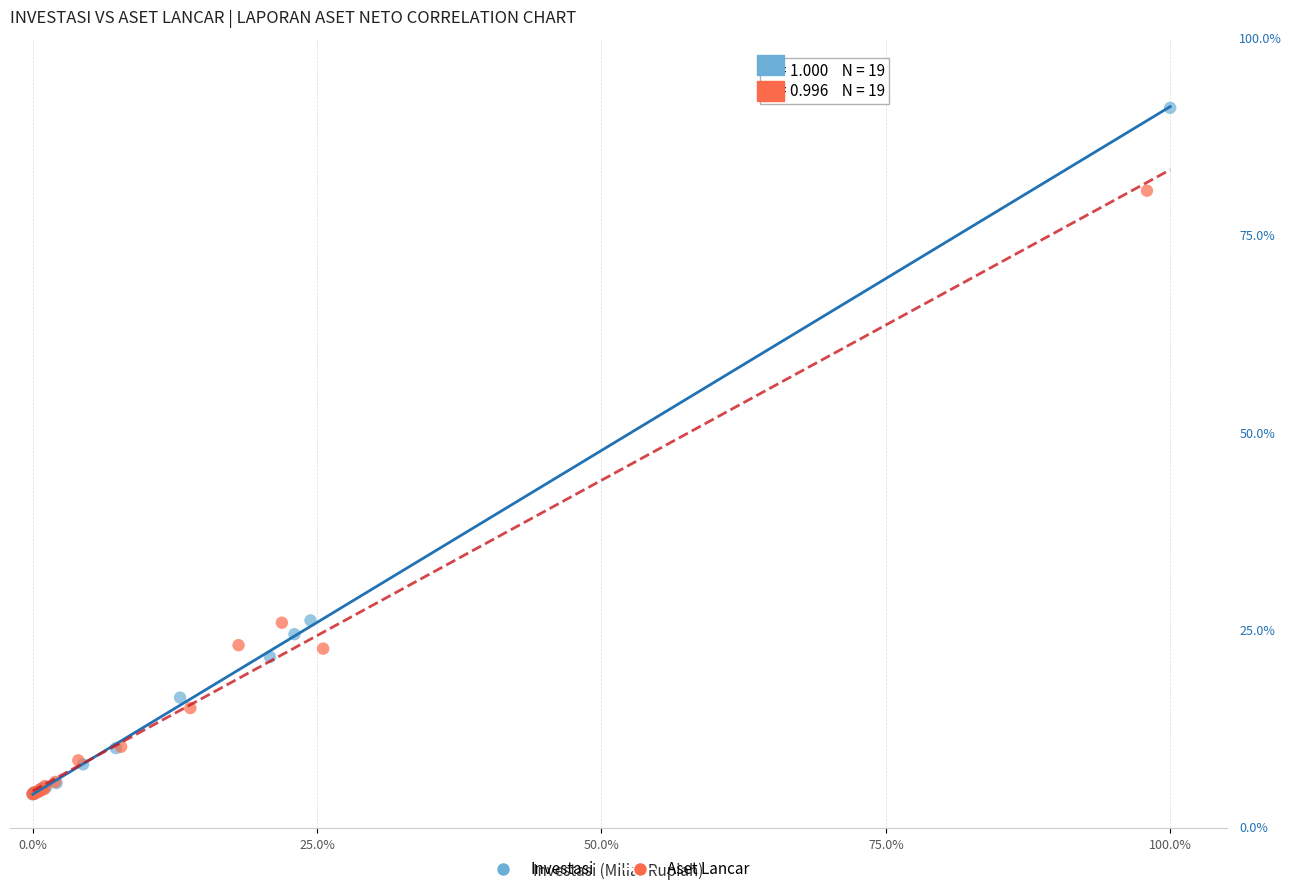

What are all the series names shown in the legend?

Investasi, Aset Lancar